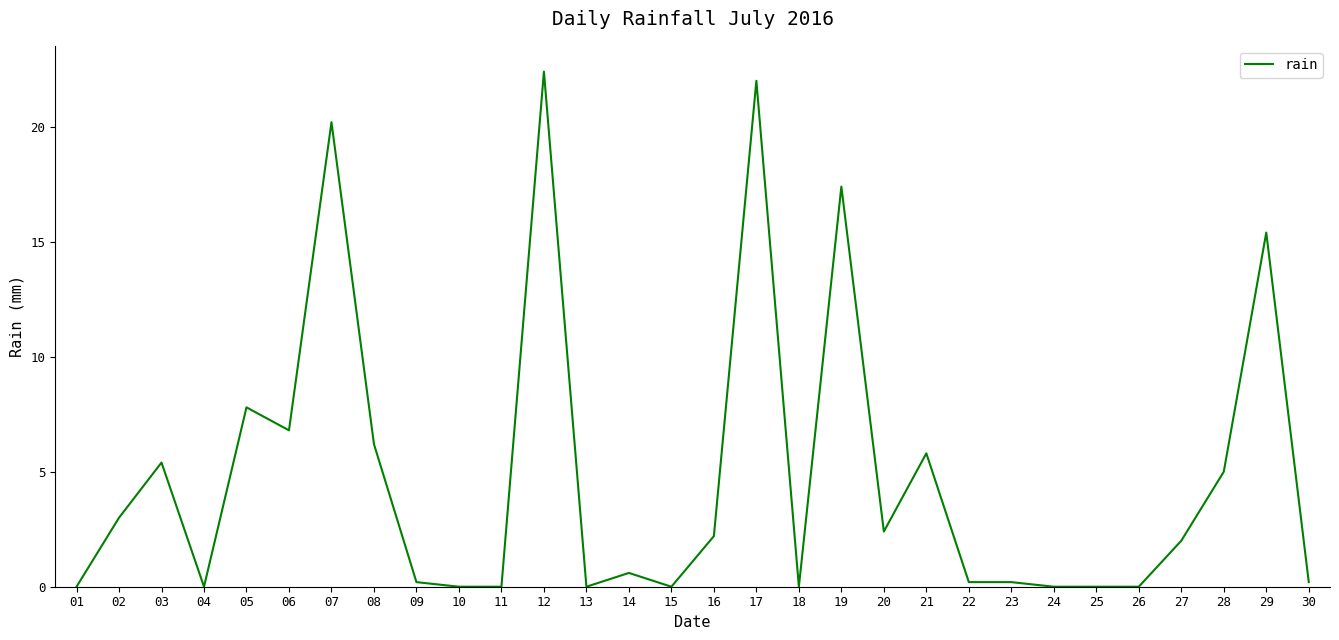

What is the maximum value shown in the chart?

22.4